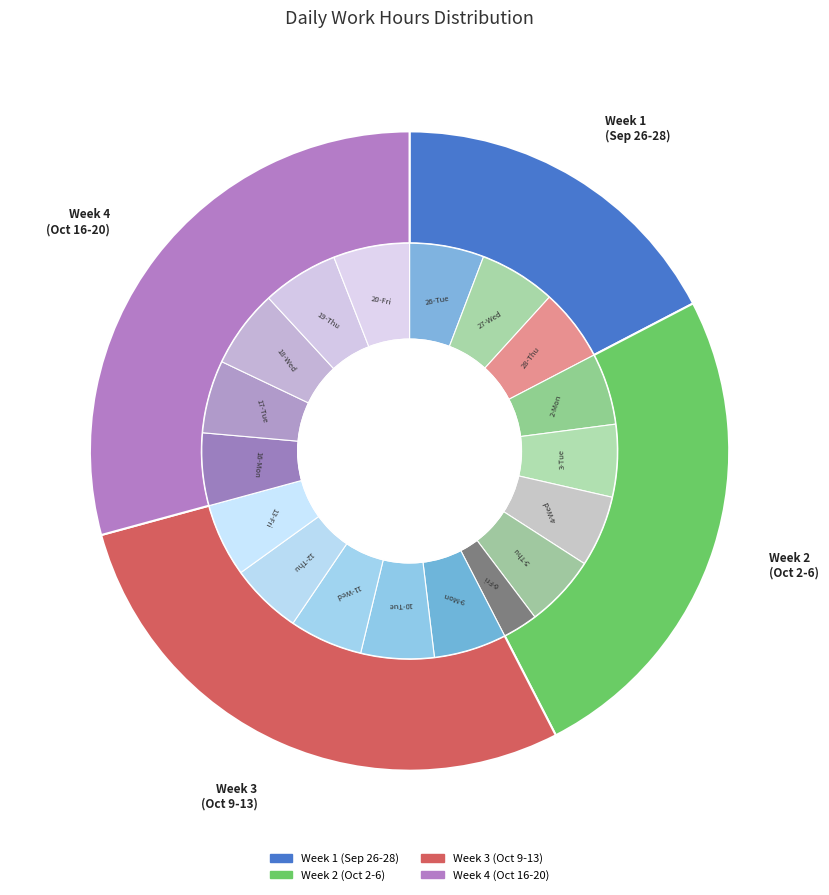

Is the sum of 27-Wed and 19-Thu greater than half?

No